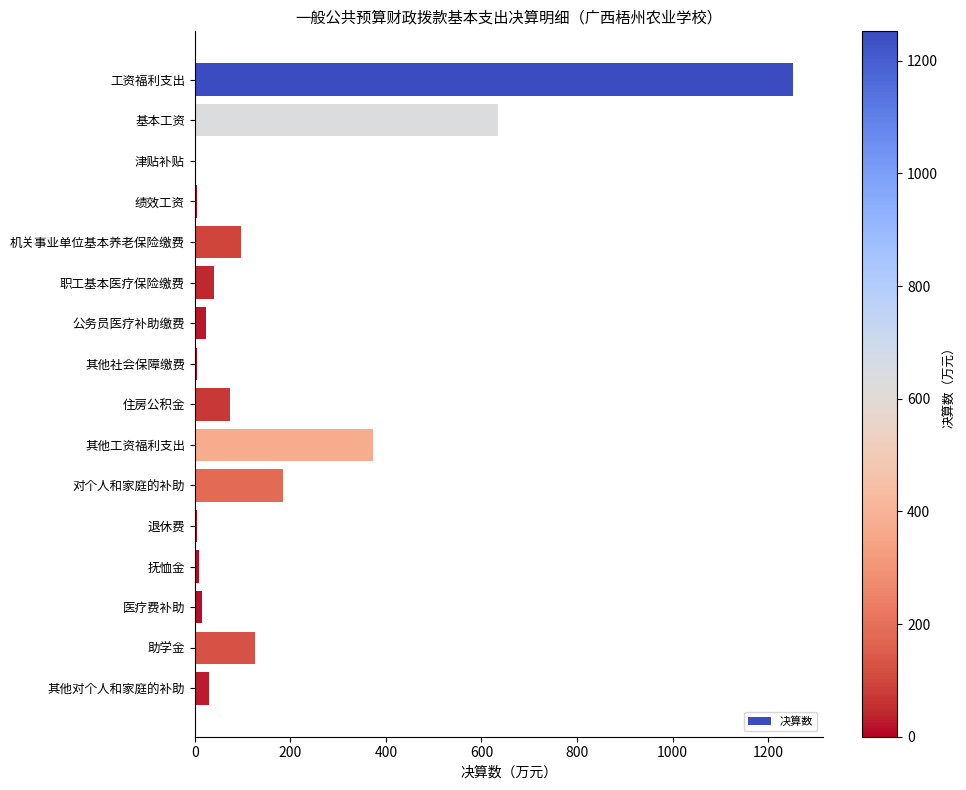

What is the sum of all values?

2875.5